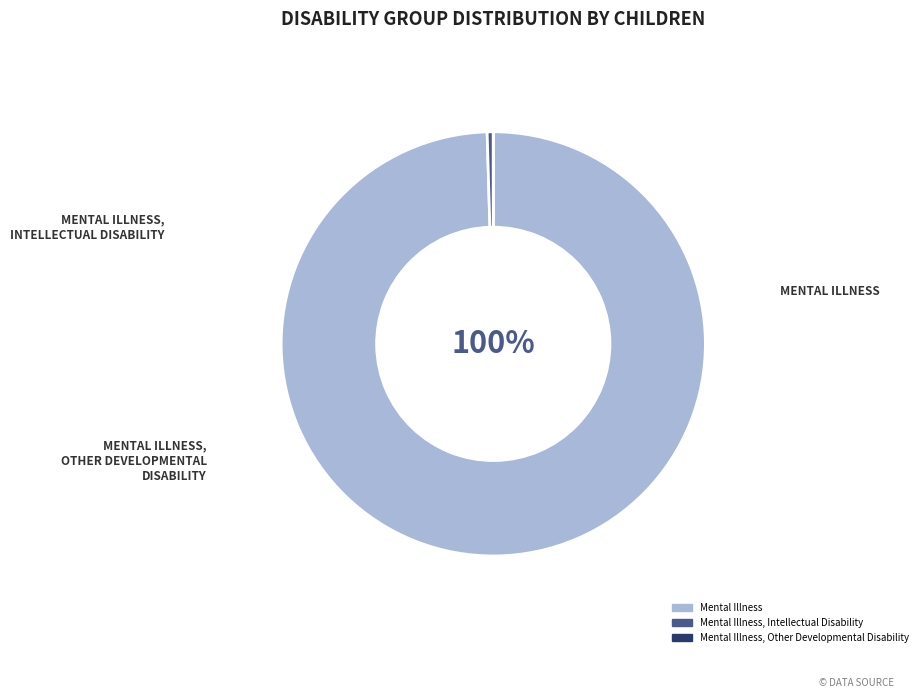

Does any single category account for the majority?

Yes